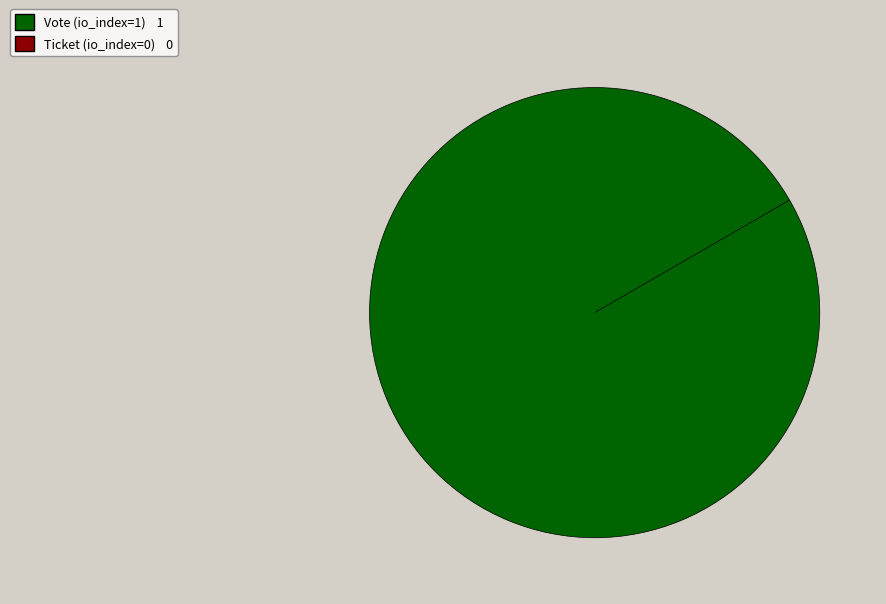

To the nearest percent, what is the difference between the largest and smallest slice percentages?

100%